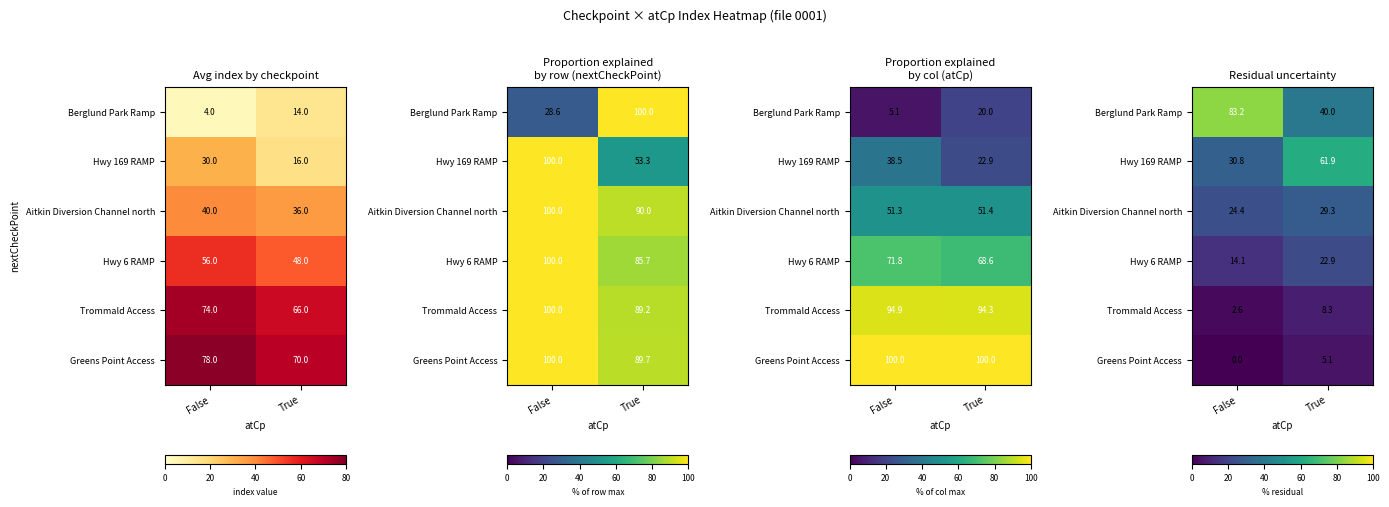

What is the total value across all series at True?

167.4